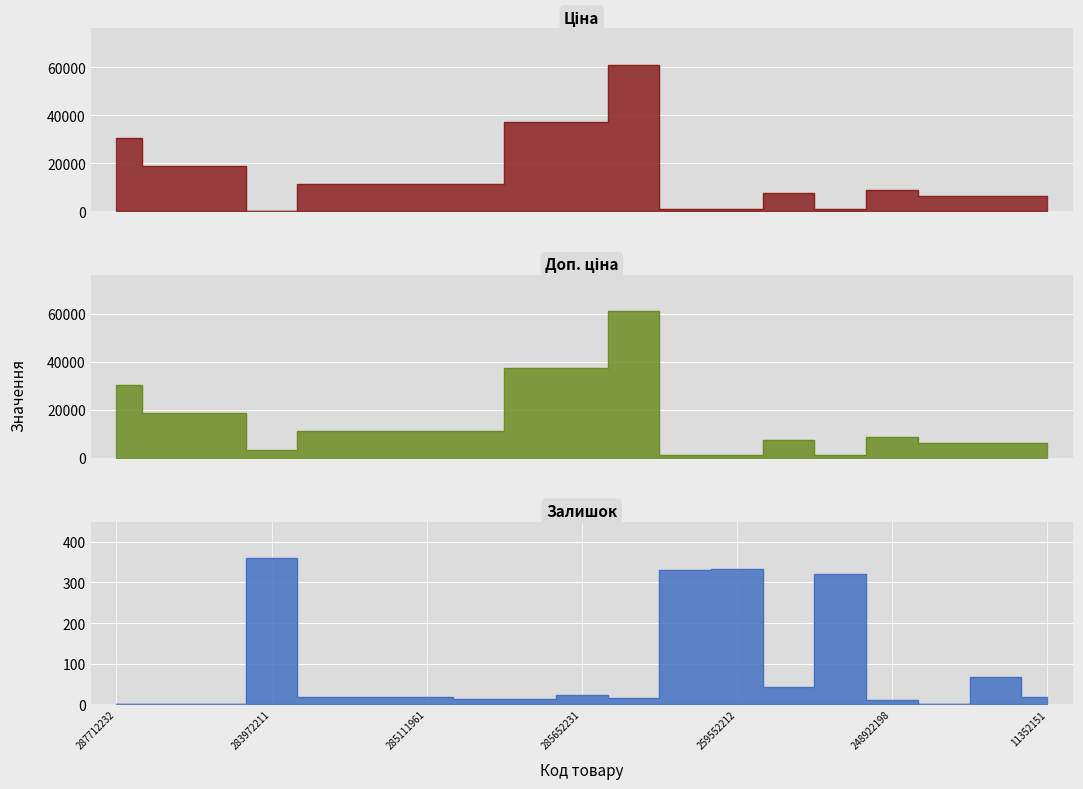

True or false: Доп. ціна and Залишок intersect in this chart.

False